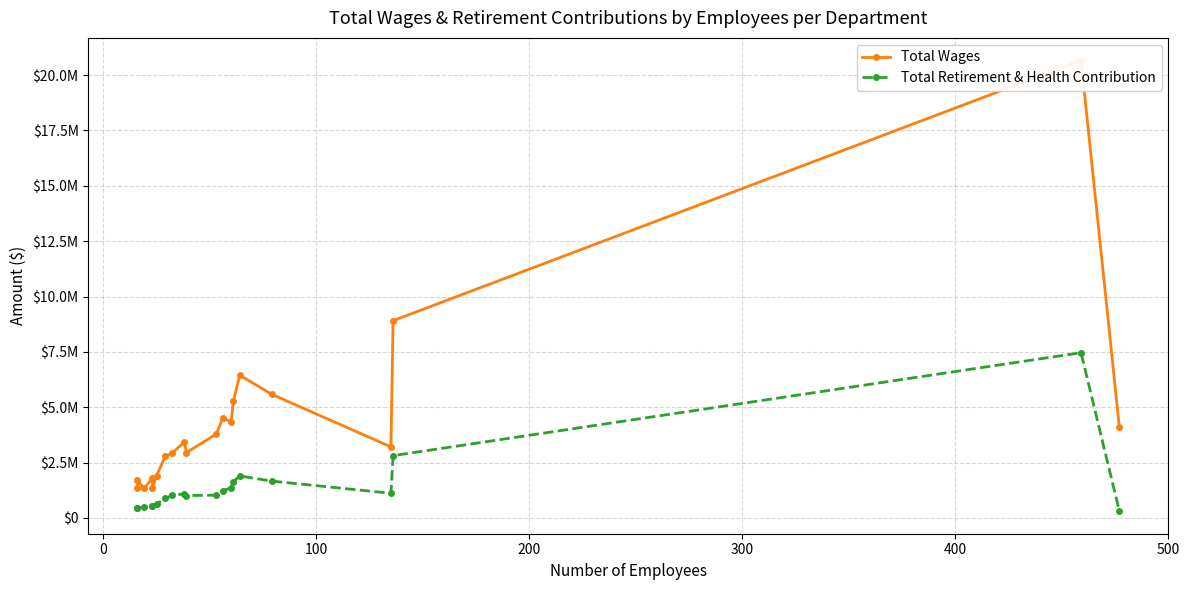

What is the difference between the second highest and second lowest values in the Total Retirement & Health Contribution series?

2347625